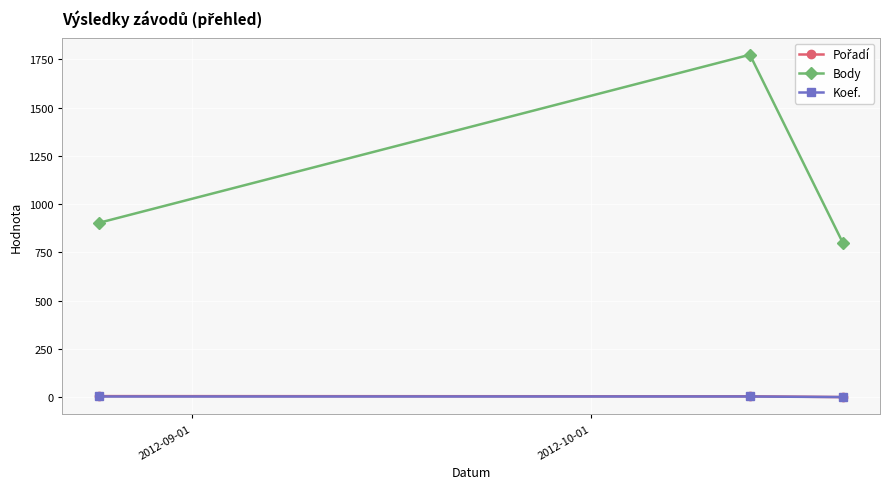

What is the difference between the maximum and minimum values in the Body series?

974